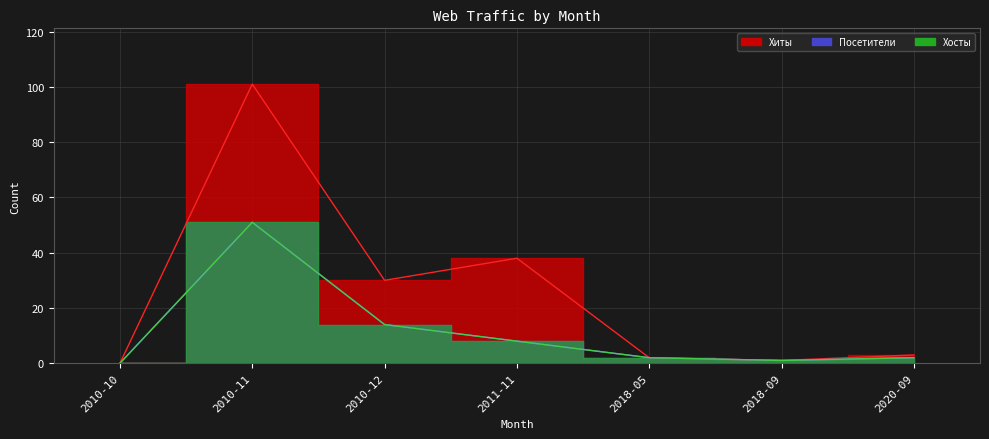

Reading right to left, extract all data points from this chart.

Хиты: 2020-09=3	2018-09=1	2018-05=2	2011-11=38	2010-12=30	2010-11=101	2010-10=0
Посетители: 2020-09=2	2018-09=1	2018-05=2	2011-11=8	2010-12=14	2010-11=51	2010-10=0
Хосты: 2020-09=2	2018-09=1	2018-05=2	2011-11=8	2010-12=14	2010-11=51	2010-10=0